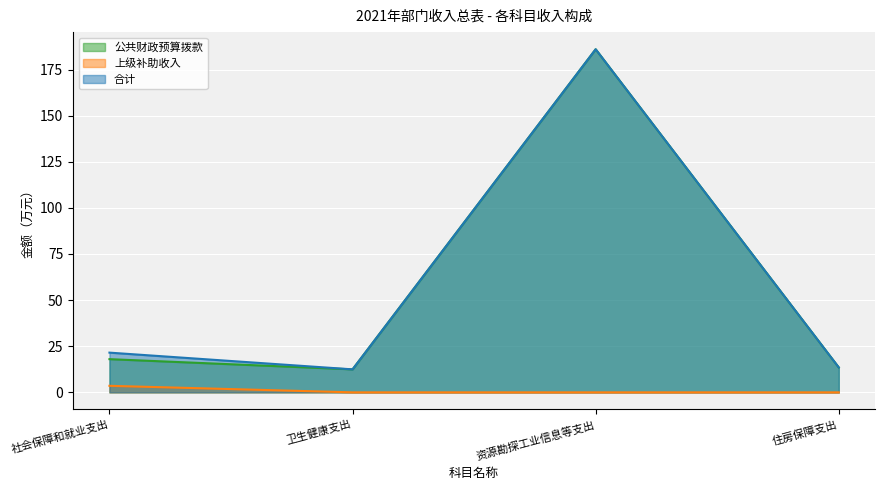

True or false: 上级补助收入 has more than 0 points higher than both neighbors.

False